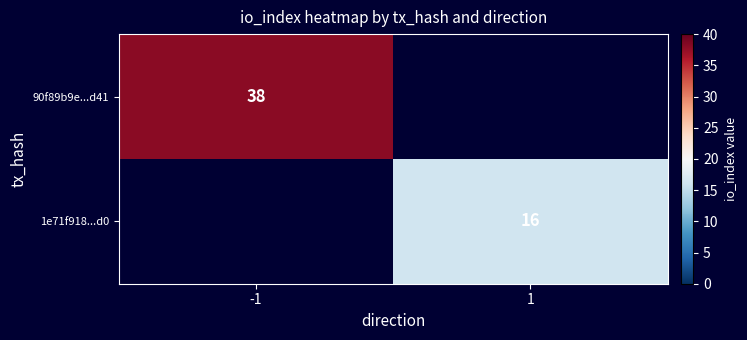

Which label corresponds to the largest value in the chart?

-1